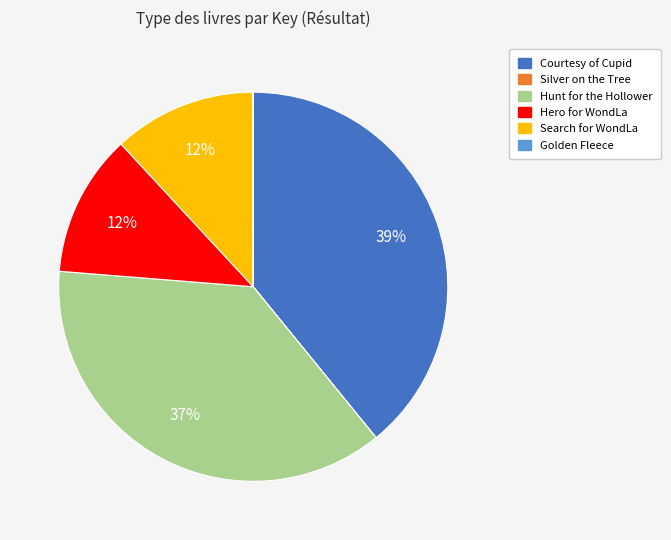

Approximately how many times larger is the value at Search for WondLa compared to Hero for WondLa?

1.0